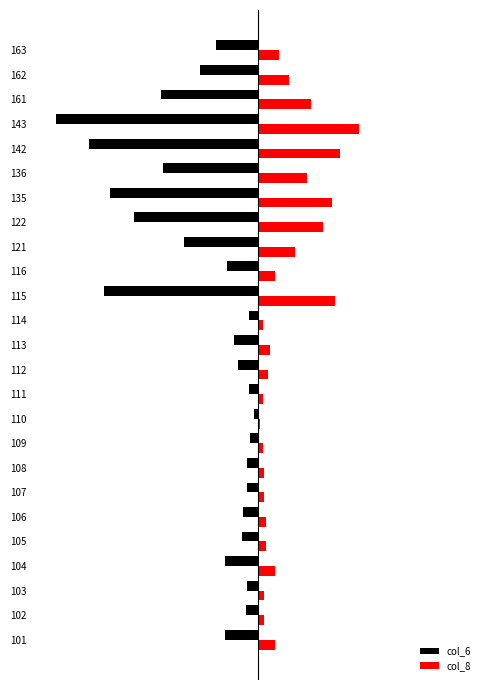

What are all the series names shown in the legend?

col_6, col_8